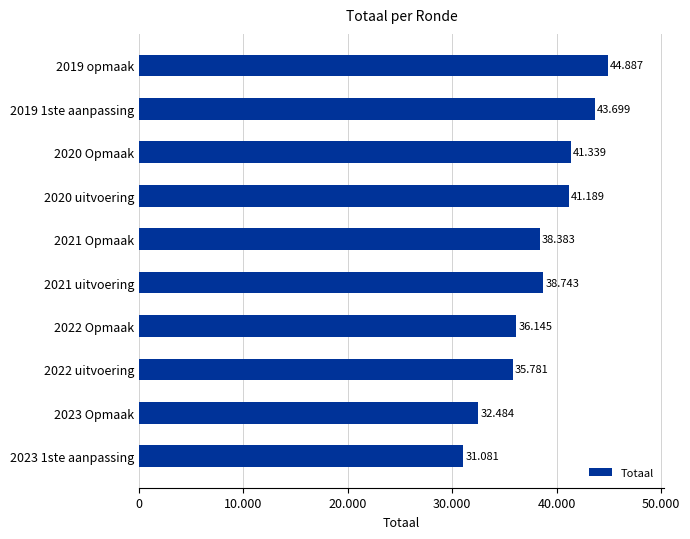

Does the chart contain any negative values?

No